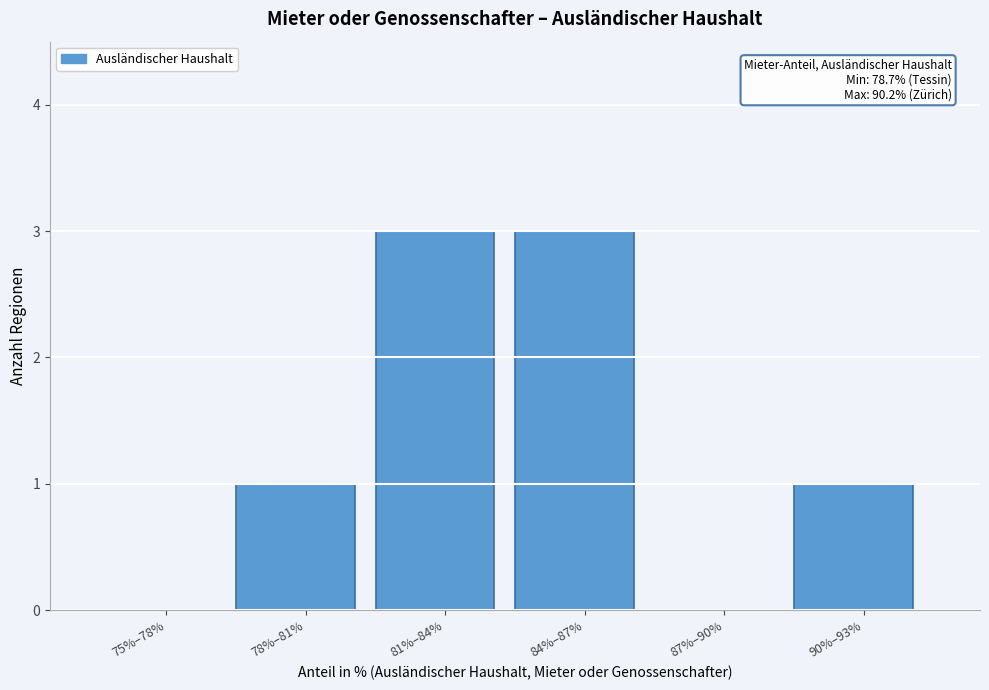

Reading left to right, transcribe all the data shown in this chart.

75%–78%=0	78%–81%=1	81%–84%=3	84%–87%=3	87%–90%=0	90%–93%=1